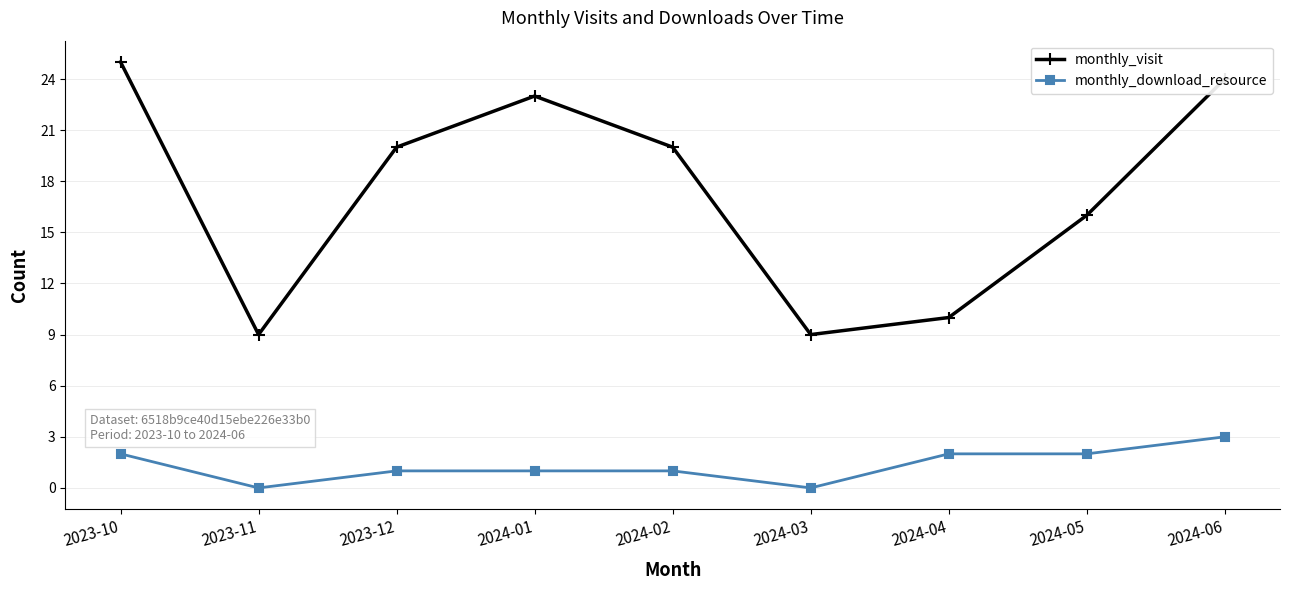

Which series has the widest spread of values?

monthly_visit